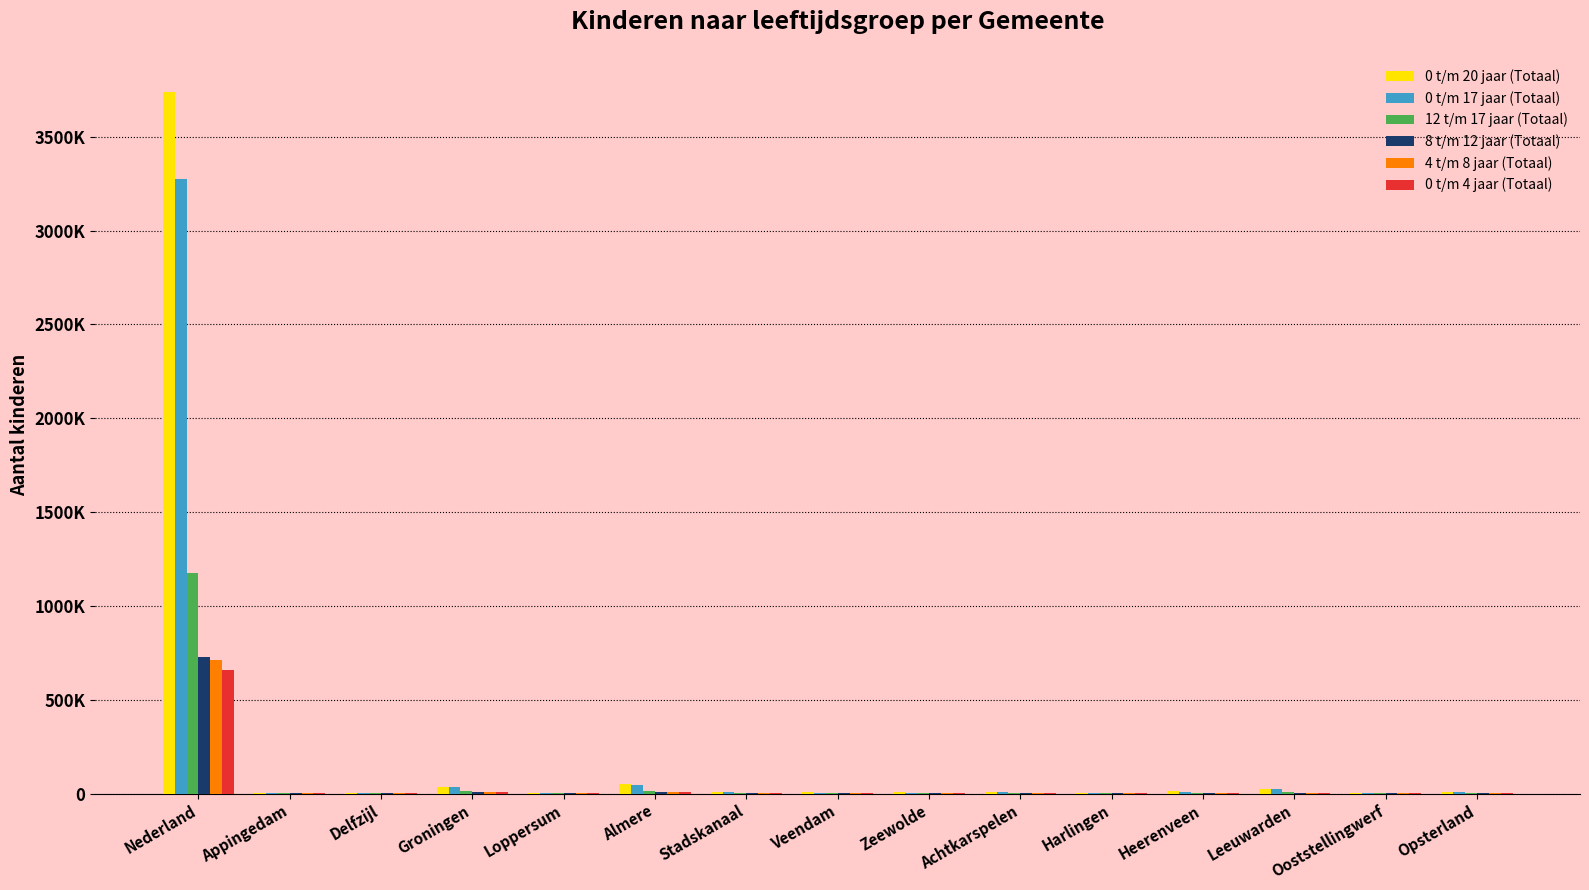

Which category has the highest value in the 4 t/m 8 jaar (Totaal) series?

Nederland